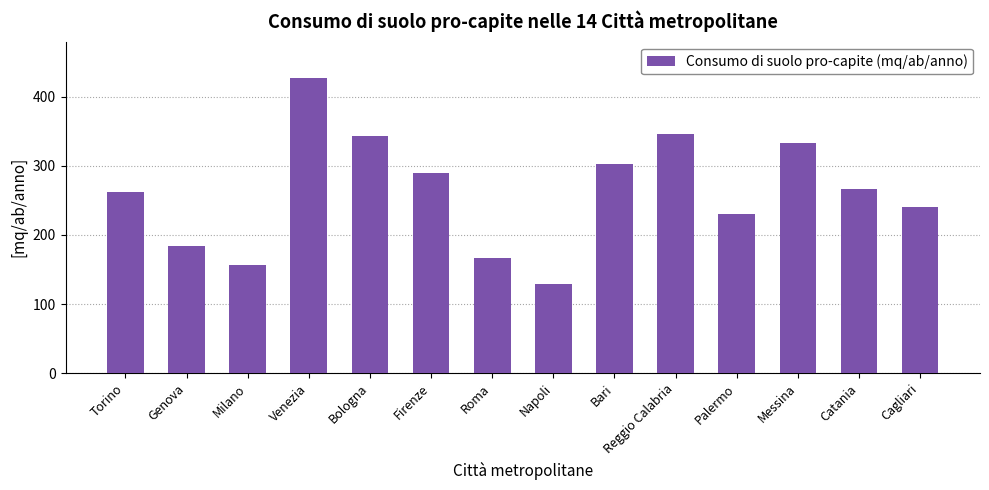

What is the greatest value displayed?

427.1